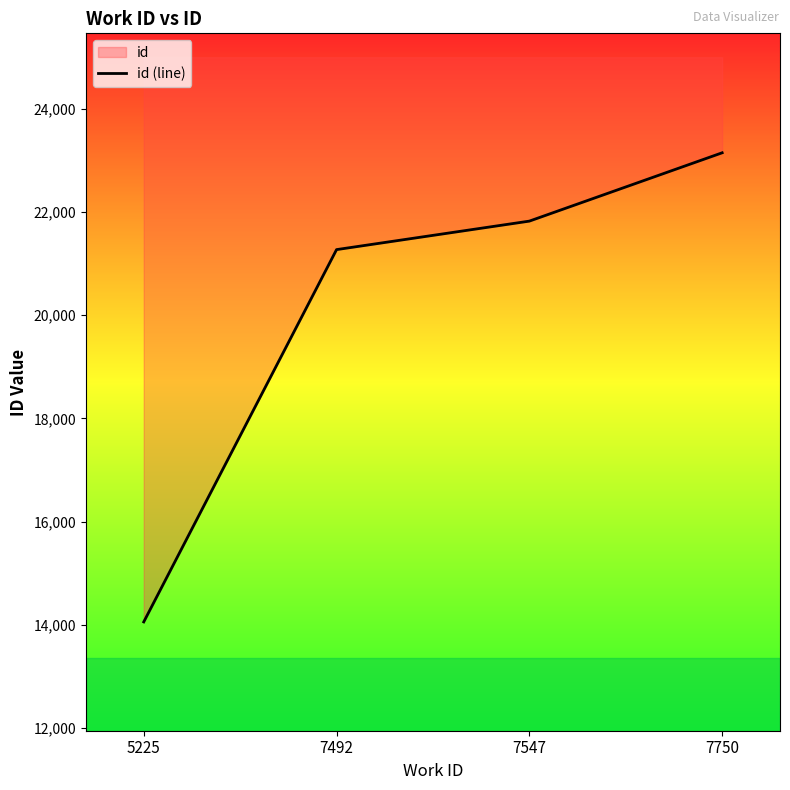

True or false: the data shows 15583 at 7750.

False